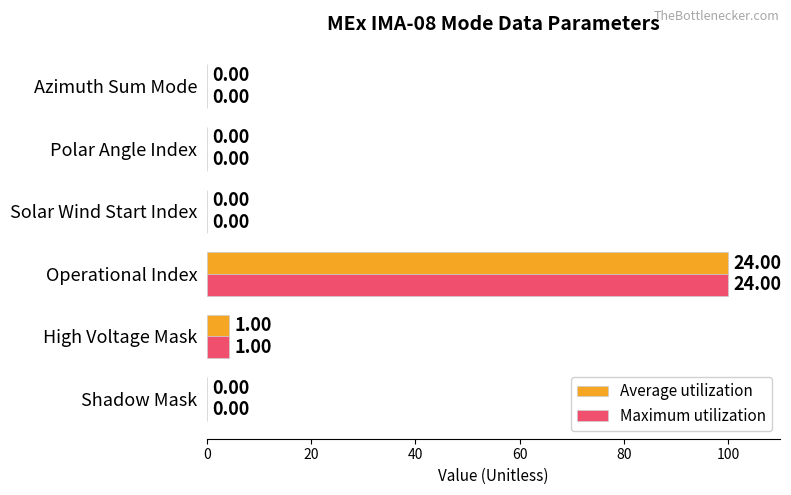

Which label corresponds to the largest value in the chart?

Operational Index